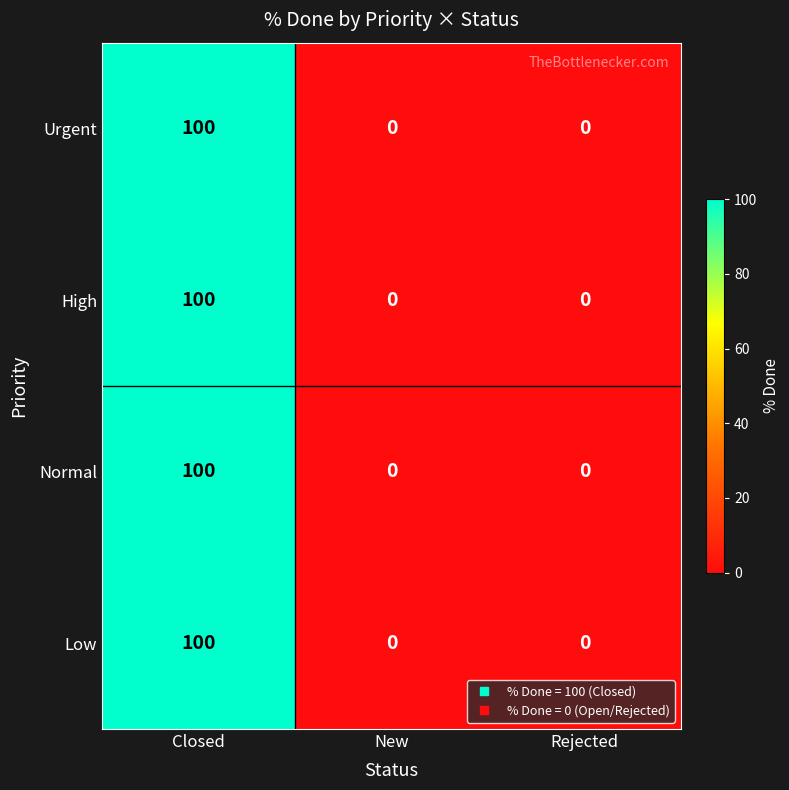

What is the difference between the maximum and second lowest values in the Low series?

100